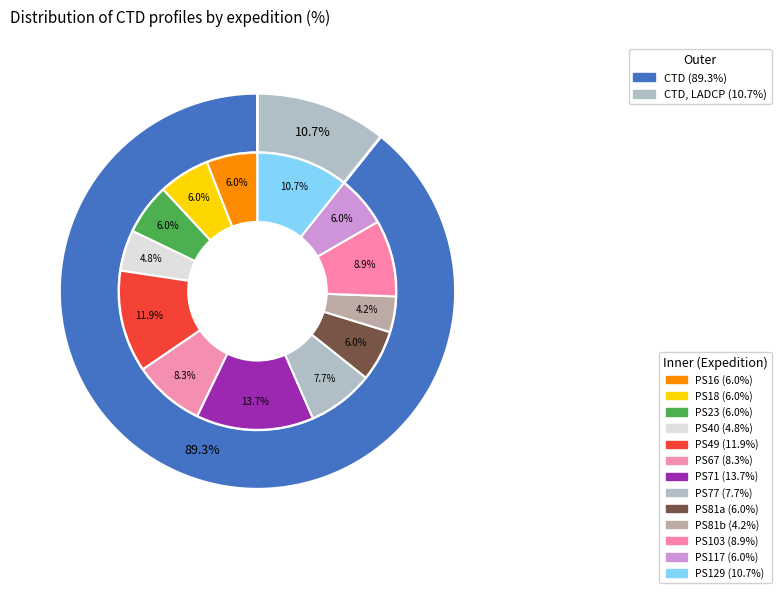

To the nearest percent, what is the difference between the PS71 and PS103 slice percentages?

5%